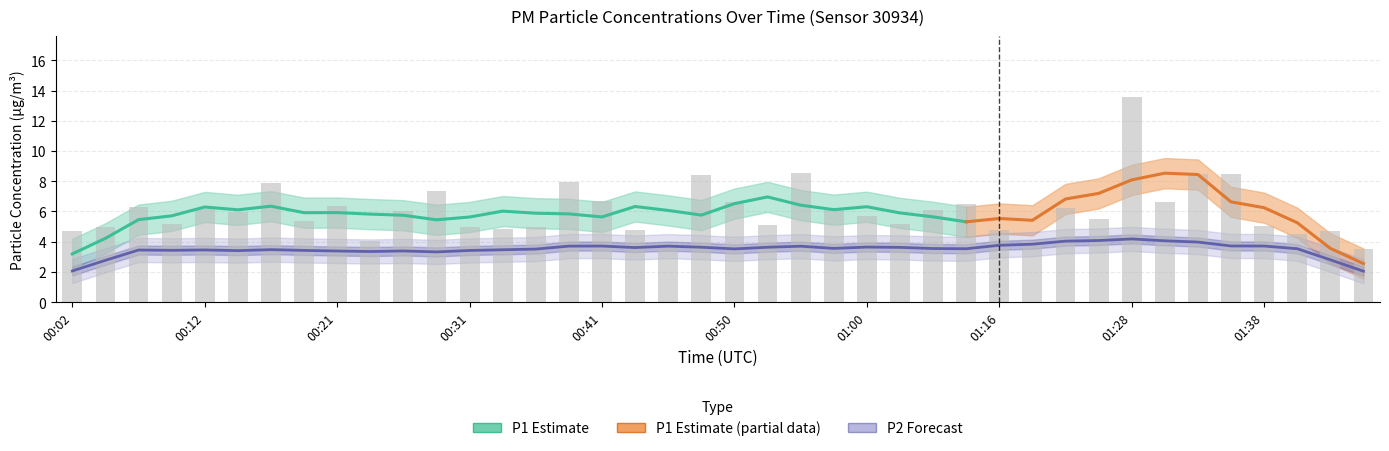

What is the maximum value shown in the chart?

13.6